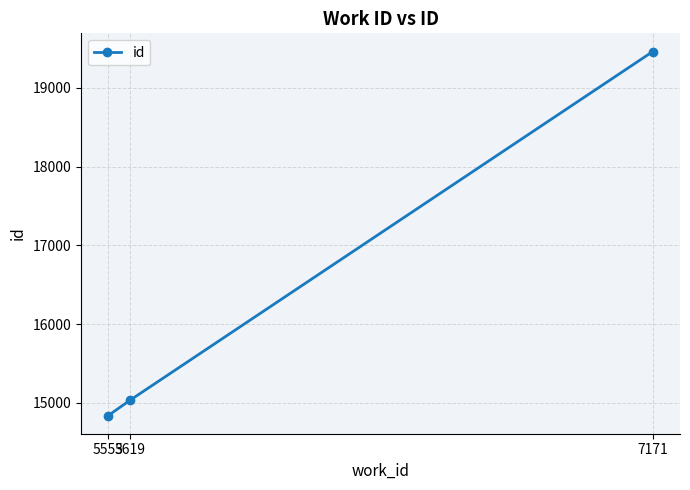

What is the value of the 1st point from the left?

14838